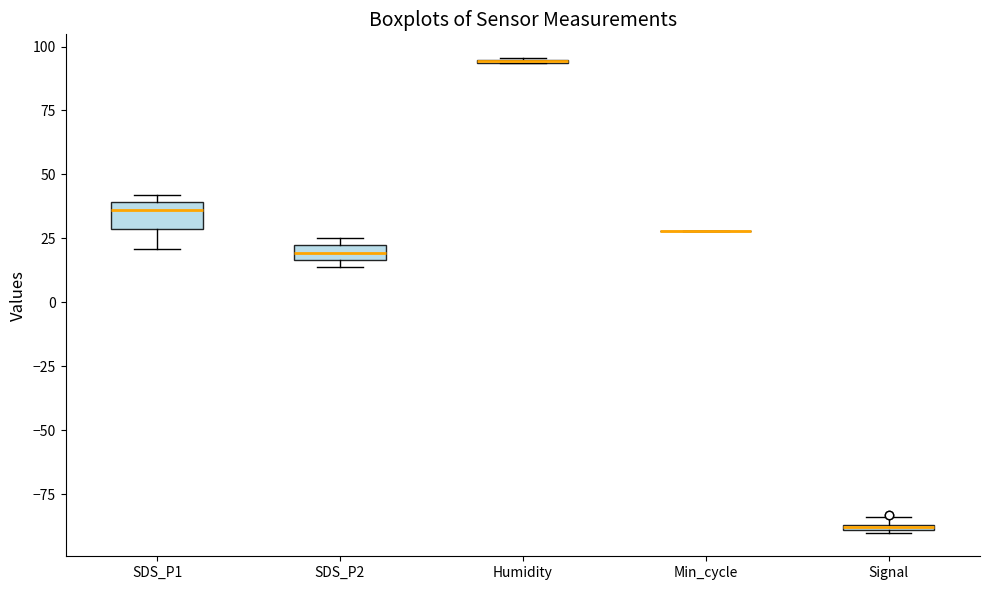

Where is the upper edge of the box for SDS_P1 on the y-axis? The values are not printed on the chart, so give them approximately, as read against the axis.

40